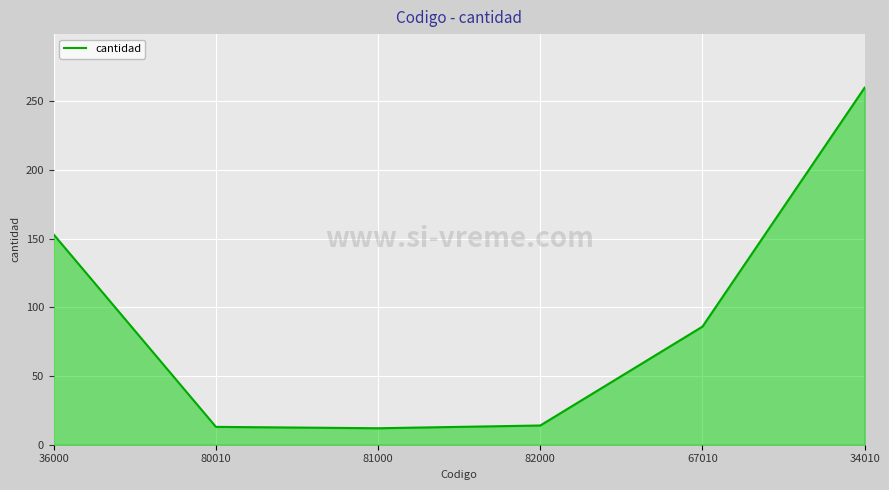

What is the sum of all values?

538